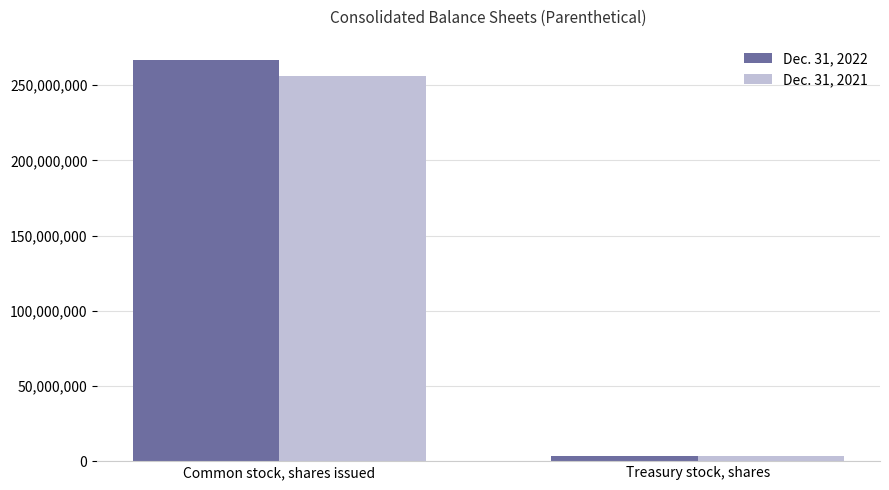

What position from the left is Common stock, shares issued?

1